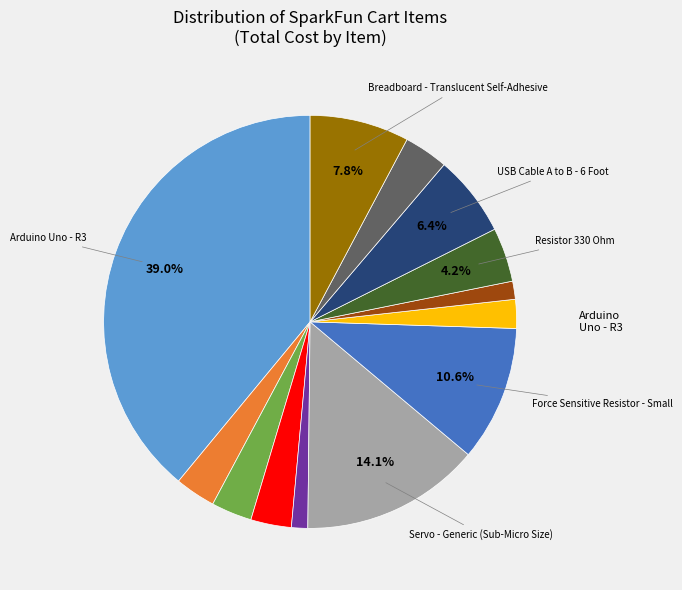

Does any single category account for the majority?

No